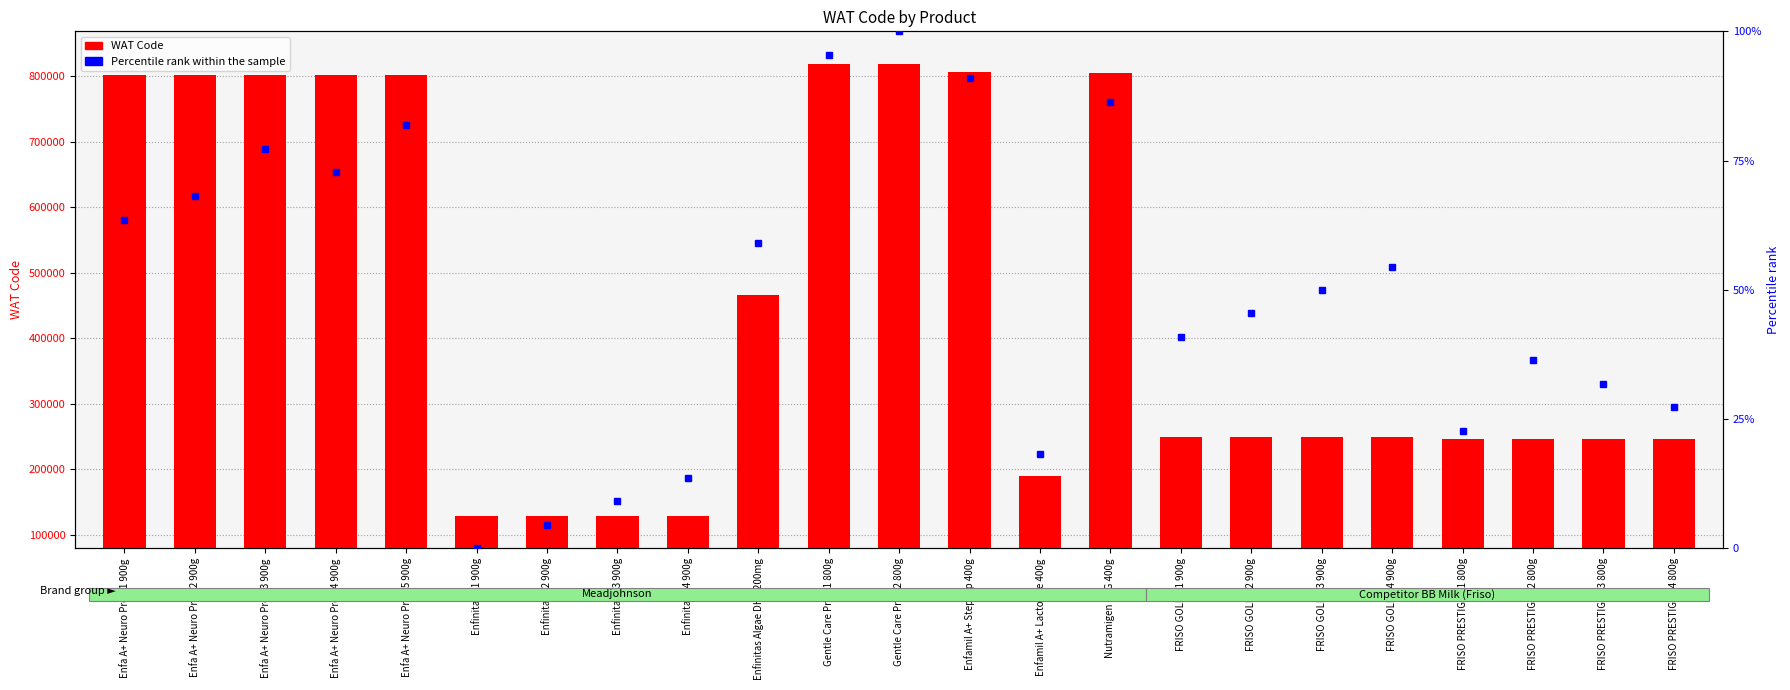

Which series has the widest spread of values?

WAT Code